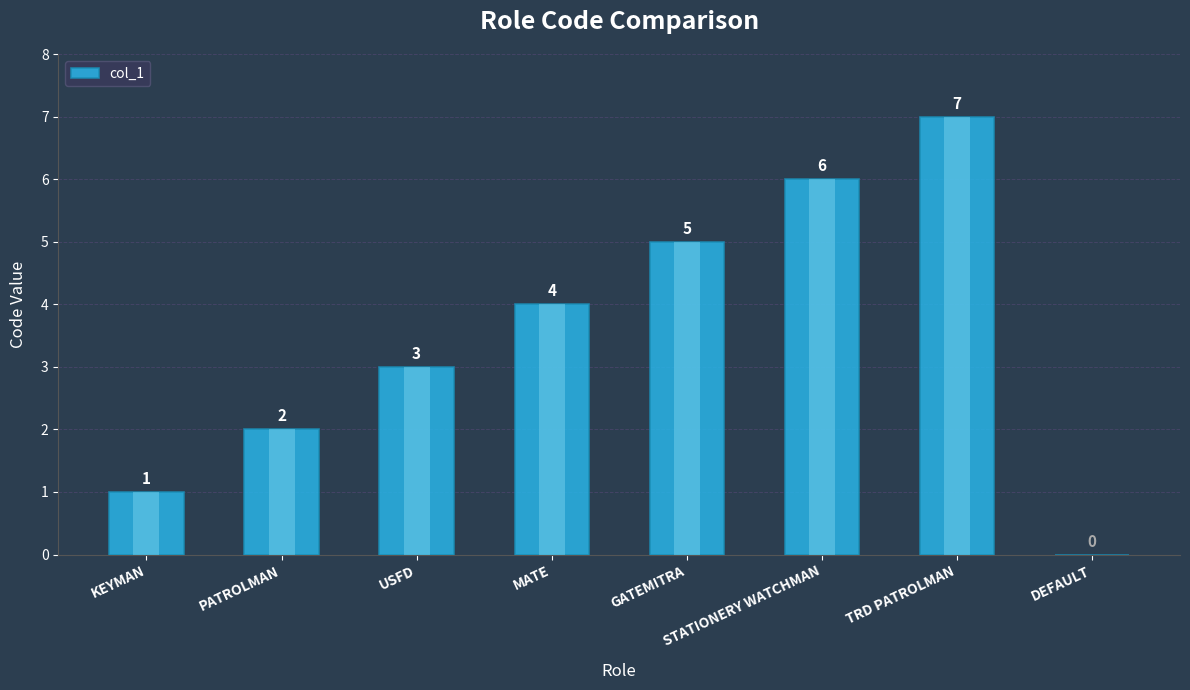

Count the number of categories in the chart.

8